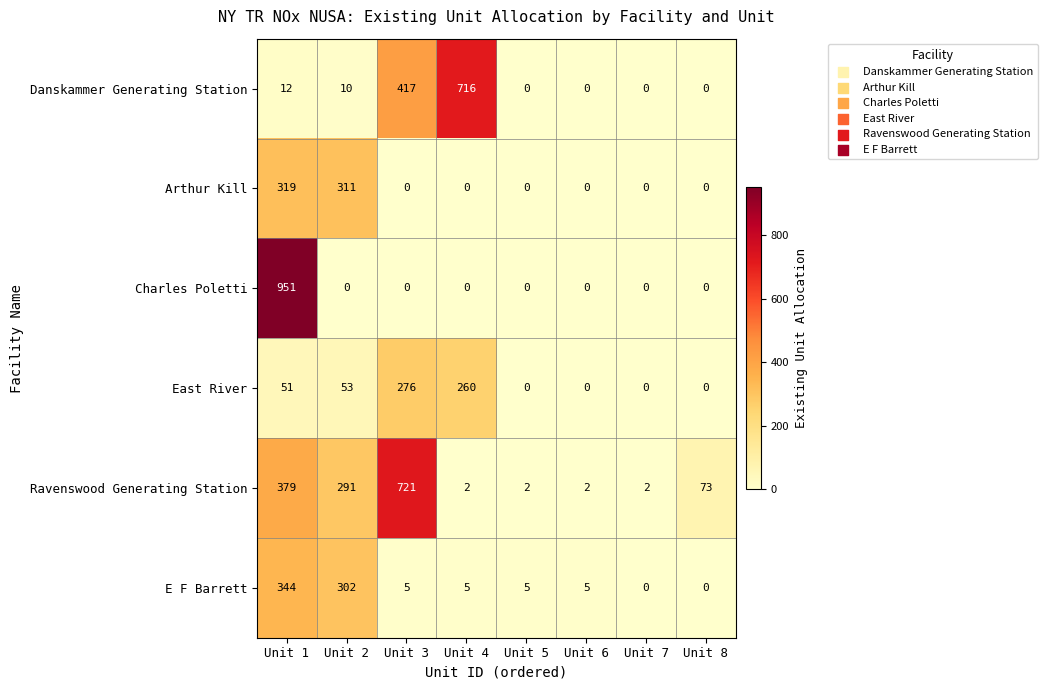

The value of E F Barrett at Unit 7 is 0. True or false?

True